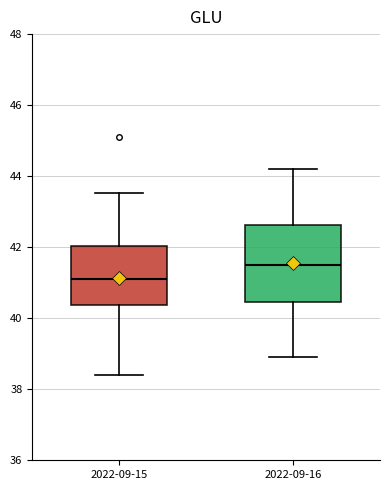

Reading left to right, transcribe this box plot: for each box, give where its median line is, the range the box spans, and where its two whiskers end, as read against the y-axis. The values are not printed on the chart, so give them approximately, as read against the axis.

2022-09-15: median 41.2, box 40.4 to 42.0, whiskers 38.4 to 43.6
2022-09-16: median 41.6, box 40.4 to 42.6, whiskers 39.0 to 44.2